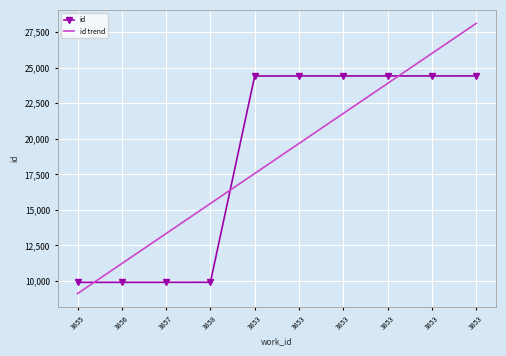

List the series in order of their peak value, lowest first.

id, id trend